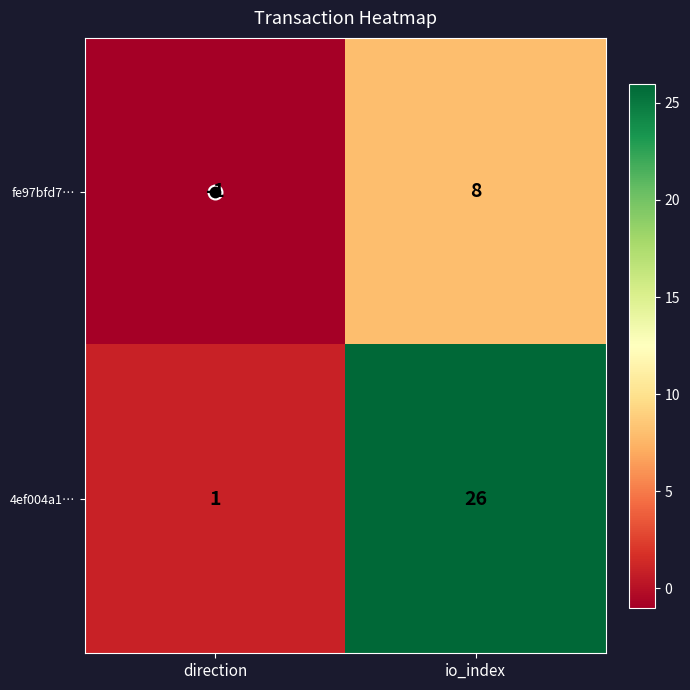

Between direction and io_index, which series saw the biggest shift?

4ef004a1…